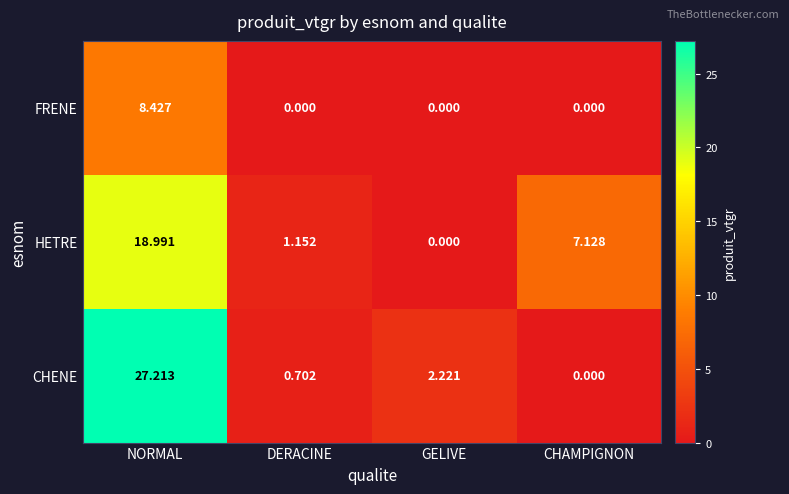

Which series changed the most between DERACINE and CHAMPIGNON?

HETRE